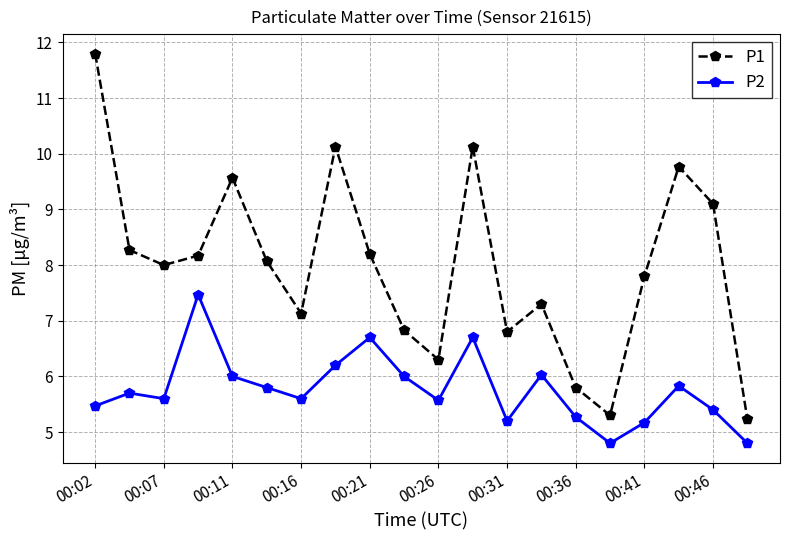

Which series has the largest total across all categories?

P1